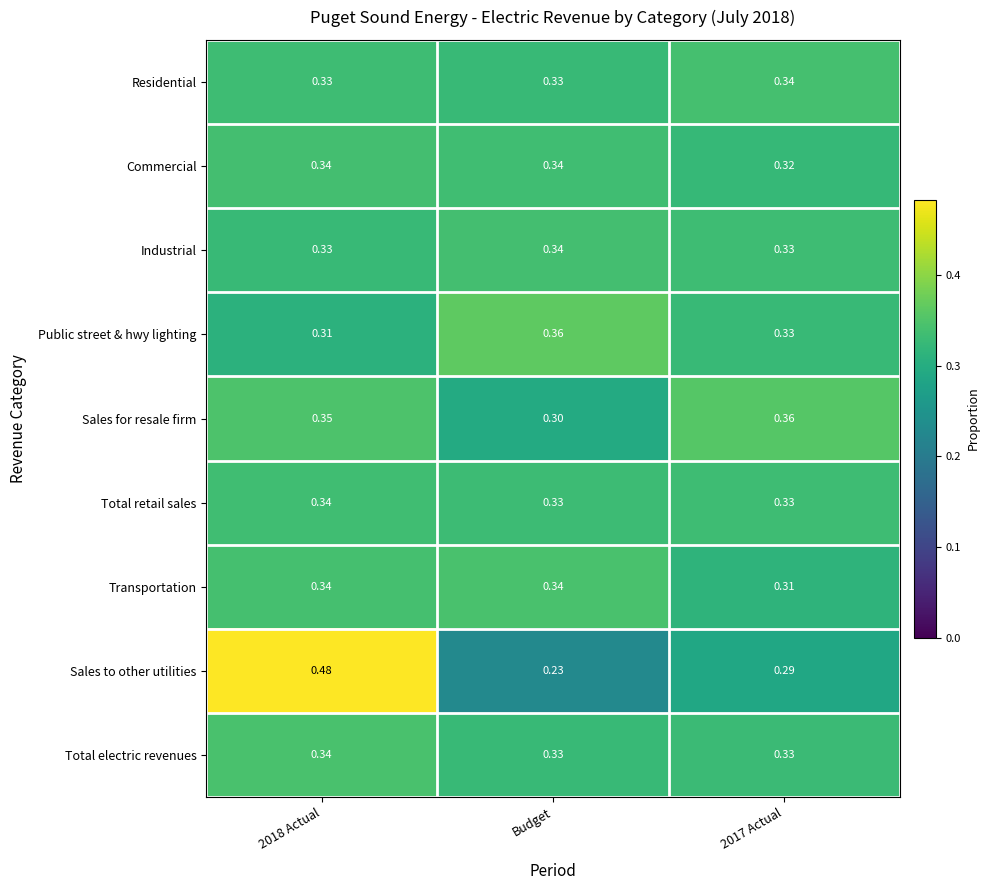

Between 2018 Actual and Budget, which series saw the biggest shift?

Sales to other utilities